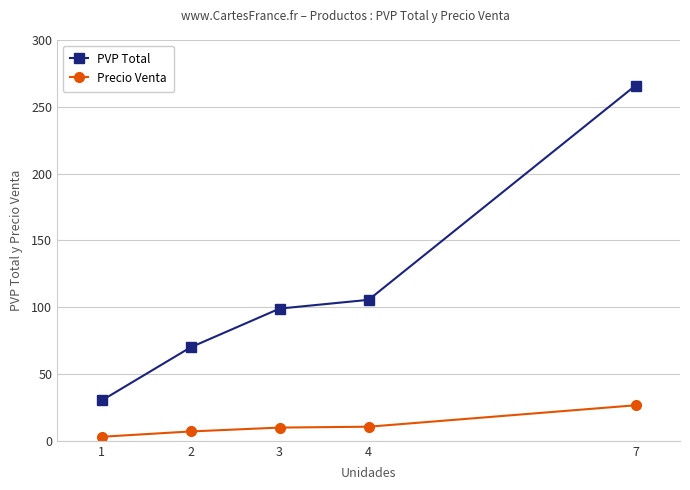

How many lines are shown in the chart?

2